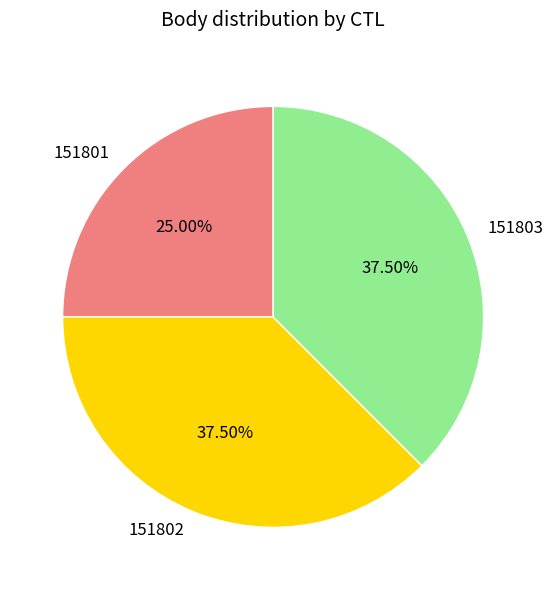

Does 151803 represent more than half of the total?

No